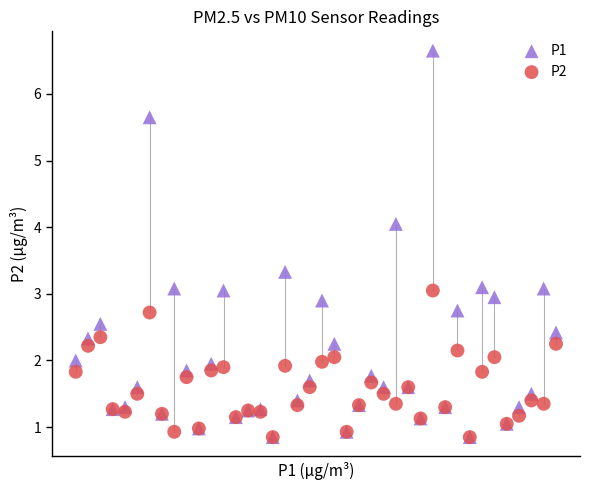

Which series reaches the maximum Y coordinate?

P1